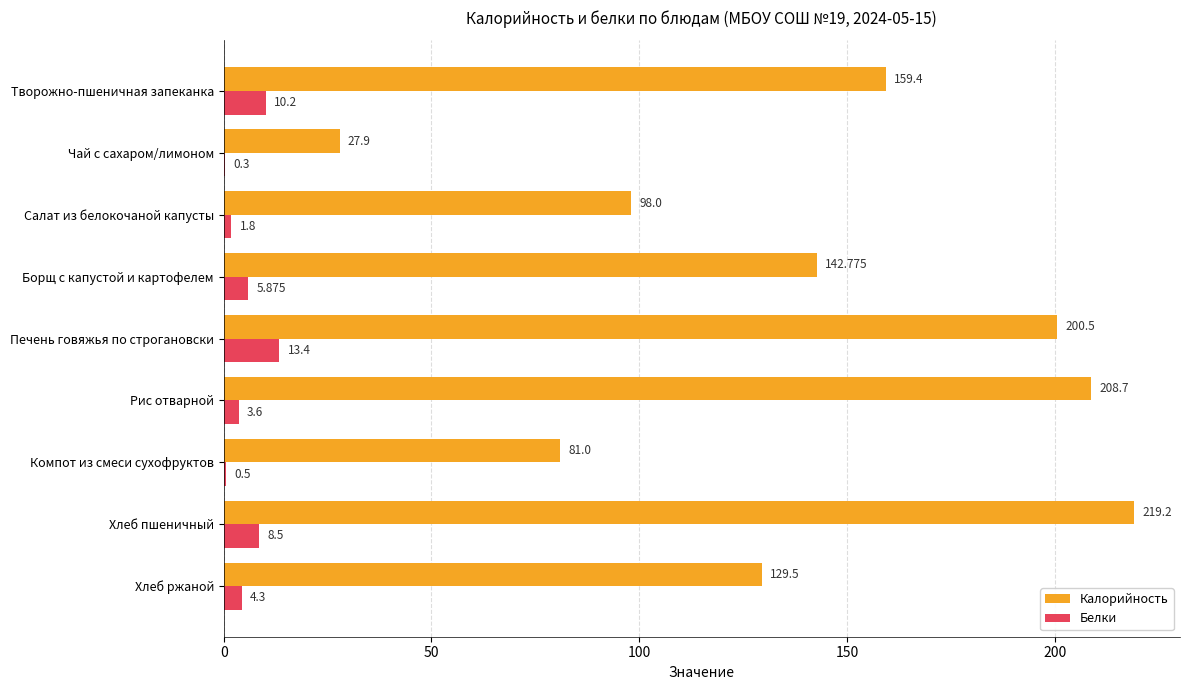

Which series has the largest total across all categories?

Калорийность